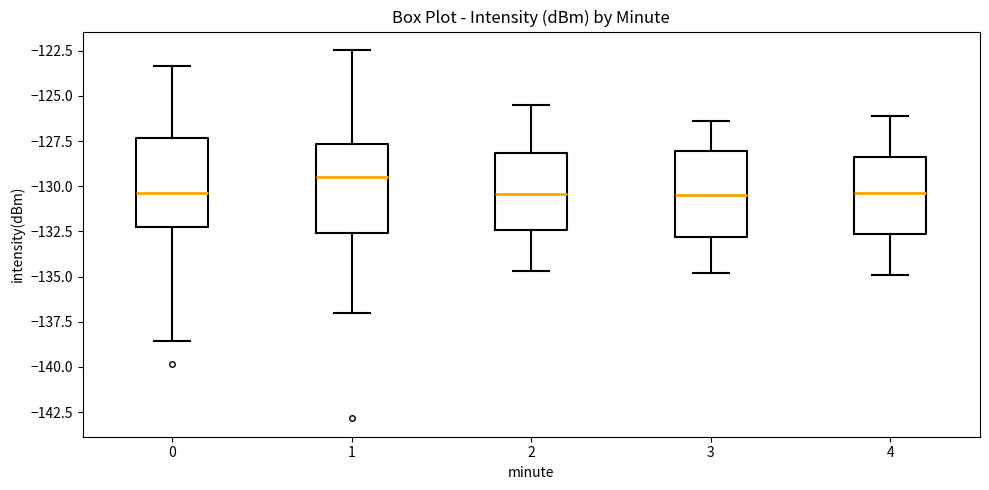

Reading left to right, transcribe this box plot: for each box, give where its median line is, the range the box spans, and where its two whiskers end, as read against the y-axis. The values are not printed on the chart, so give them approximately, as read against the axis.

0: median -130.5, box -132.5 to -127.5, whiskers -138.5 to -123.5
1: median -129.5, box -132.5 to -127.5, whiskers -137.0 to -122.5
2: median -130.5, box -132.5 to -128.0, whiskers -134.5 to -125.5
3: median -130.5, box -133.0 to -128.0, whiskers -135.0 to -126.5
4: median -130.5, box -132.5 to -128.5, whiskers -135.0 to -126.0